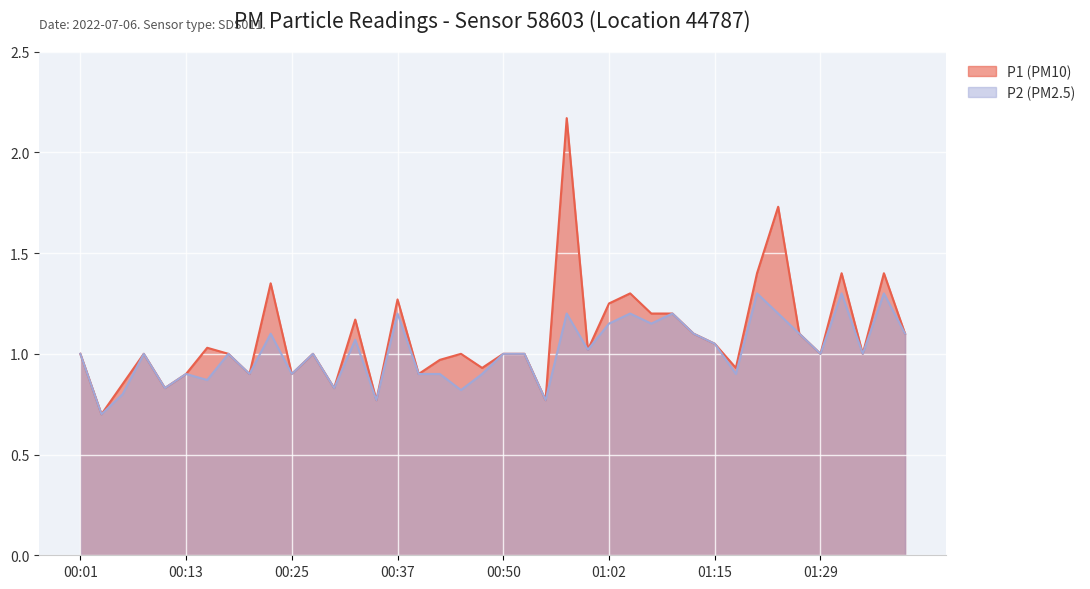

What is the value of the P1 point at the 18th from the left?

1.0